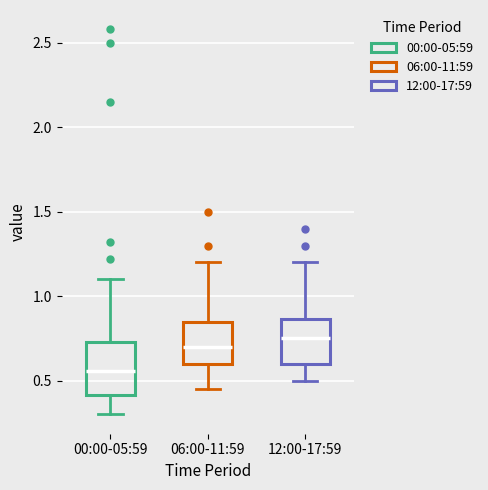

Reading left to right, transcribe this box plot: for each box, give where its median line is, the range the box spans, and where its two whiskers end, as read against the y-axis. The values are not printed on the chart, so give them approximately, as read against the axis.

00:00-05:59: median 0.55, box 0.40 to 0.75, whiskers 0.30 to 1.10
06:00-11:59: median 0.70, box 0.60 to 0.85, whiskers 0.45 to 1.20
12:00-17:59: median 0.75, box 0.60 to 0.85, whiskers 0.50 to 1.20